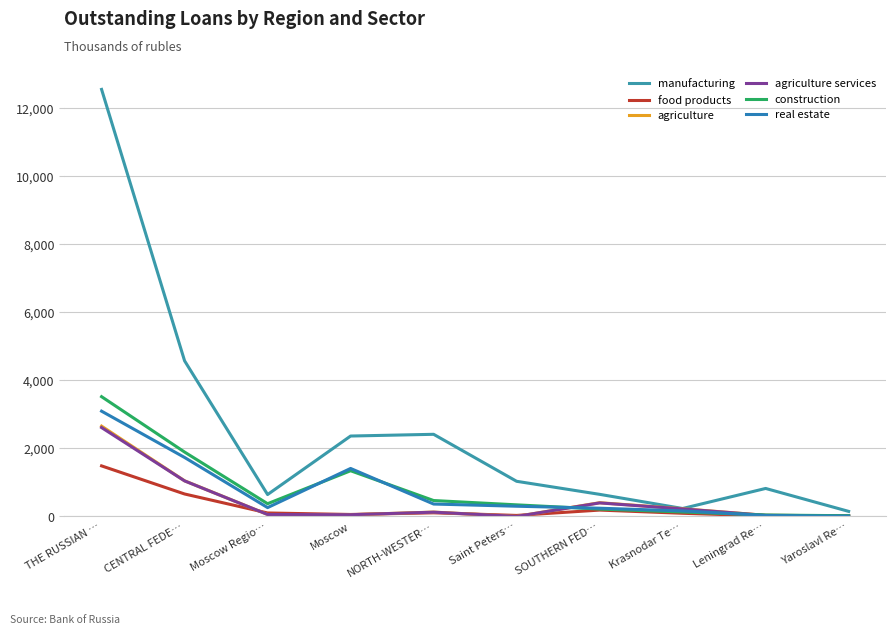

Reading right to left, what are all the values shown in this chart?

manufacturing: 149.7	823.5	234.4	650.4	1033.5	2413.8	2362.9	644.4	4572.4	12544.7
food products: 5.4	17.4	93.8	187.9	30.7	107.6	58.9	103.0	660.7	1485.8
agriculture: 19.7	33.8	227.0	404.6	2.6	129.1	52.2	58.7	1047.8	2653.8
agriculture services: 19.6	33.7	221.1	398.6	2.6	126.4	51.9	58.6	1045.4	2611.4
construction: 22.0	42.9	131.7	218.1	341.6	468.5	1343.4	375.3	1892.1	3519.2
real estate: 9.0	29.6	163.3	242.8	301.1	365.4	1410.6	260.7	1733.4	3093.4